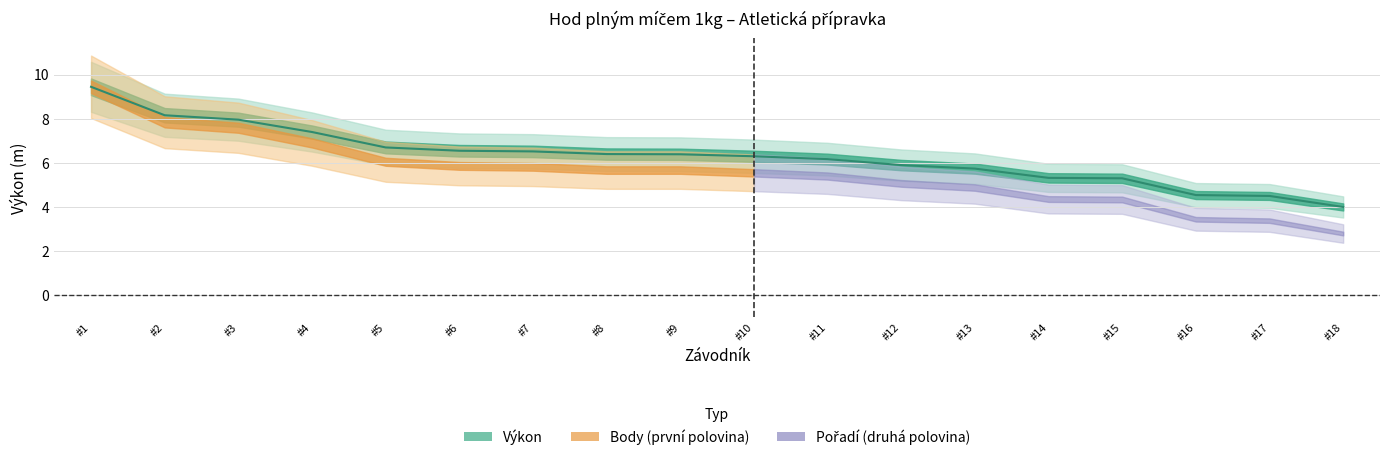

Which label corresponds to the smallest value in the chart?

#18